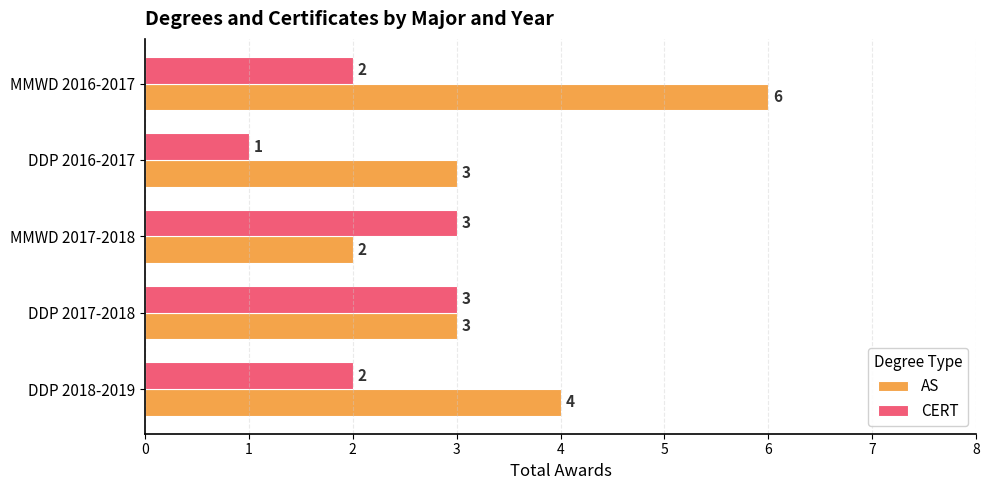

What are all the series names shown in the legend?

AS, CERT